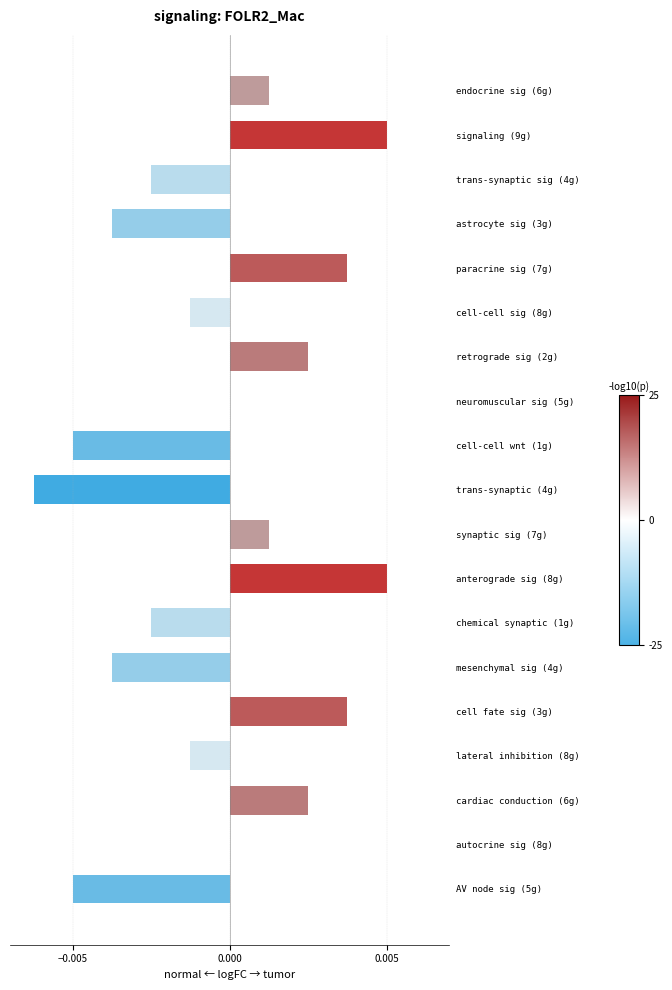

Which has a higher value, trans-synaptic sig (4g) or astrocyte sig (3g)?

trans-synaptic sig (4g)